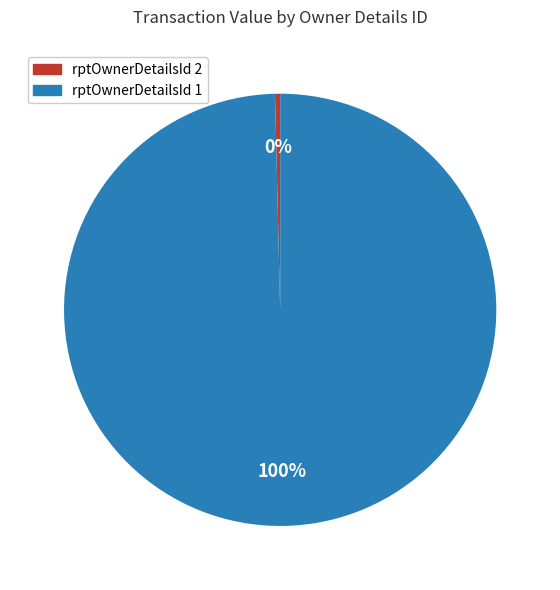

To the nearest percent, what is the average slice percentage?

50%